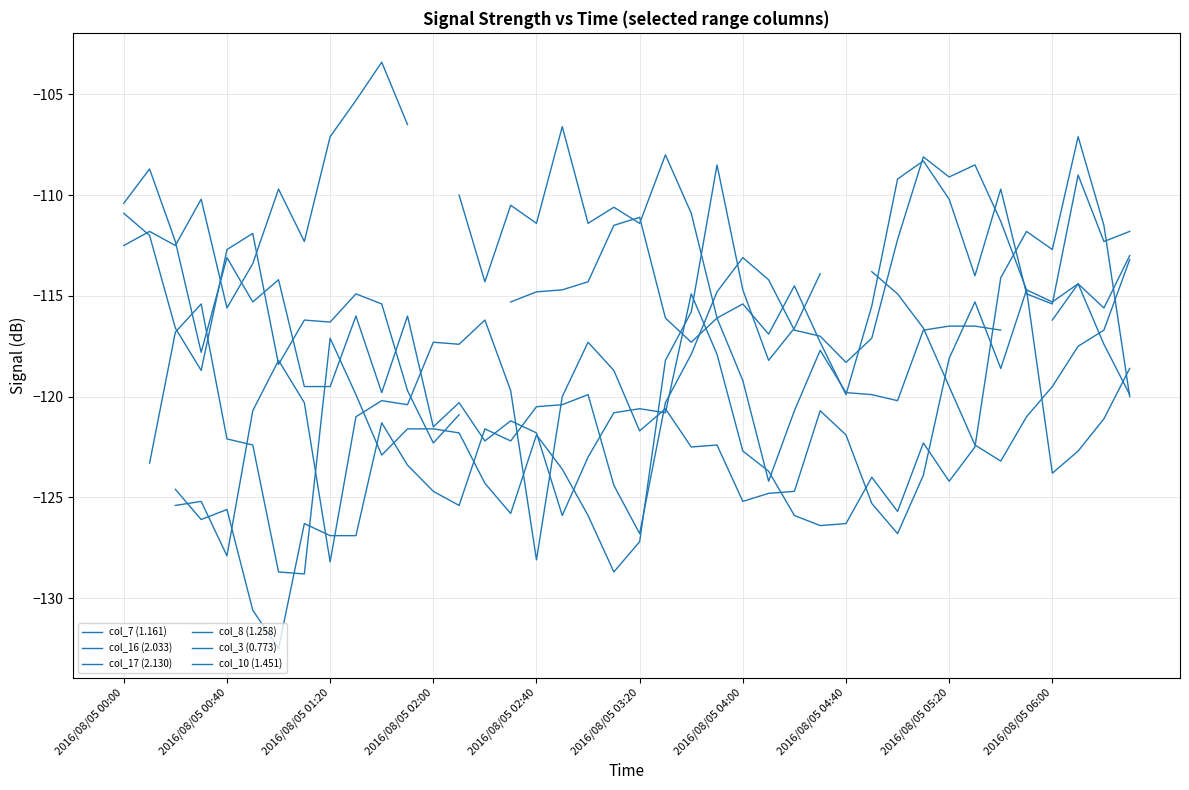

How many series are shown in this chart?

6